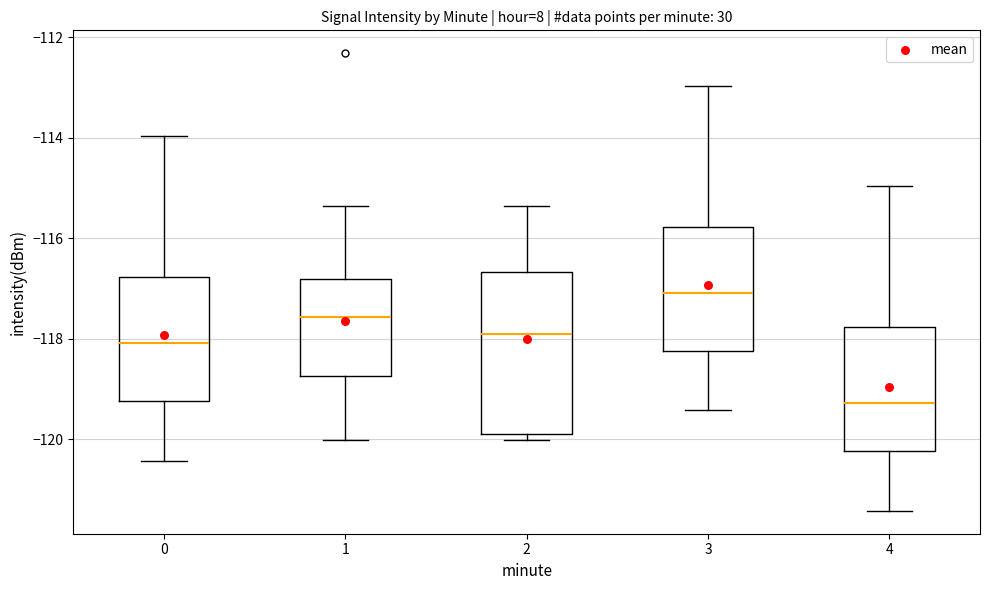

Which box's median line is the highest?

3